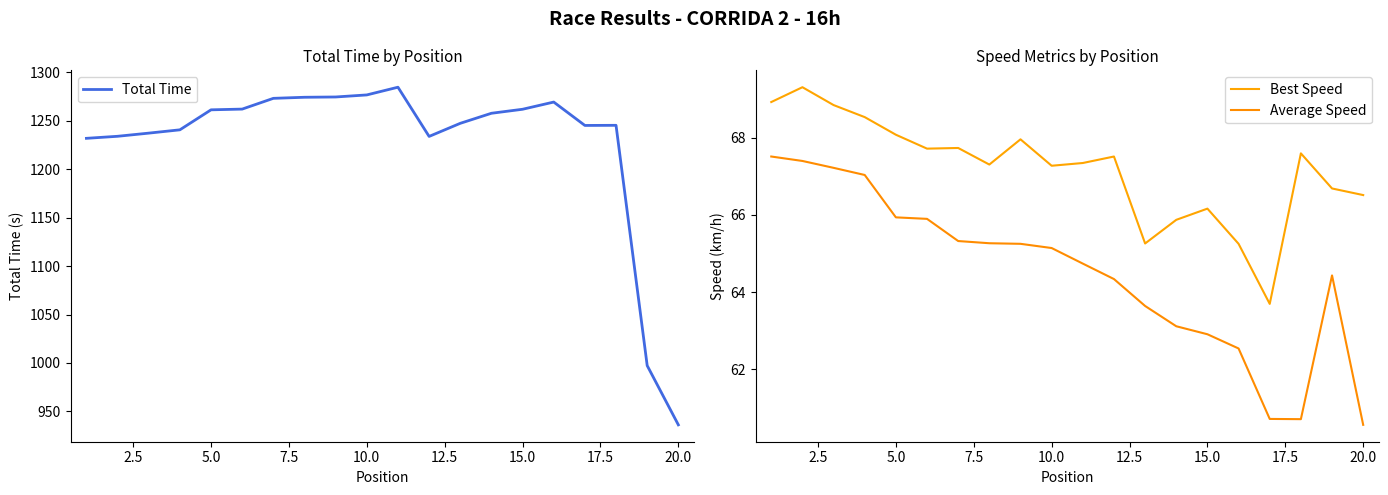

The value of Total Time at 10.0 is 2231.2. True or false?

False